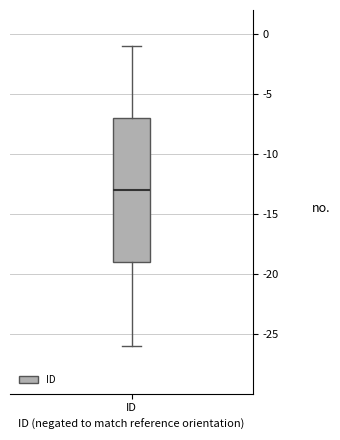

Where is the upper edge of the box for ID on the y-axis? The values are not printed on the chart, so give them approximately, as read against the axis.

-7